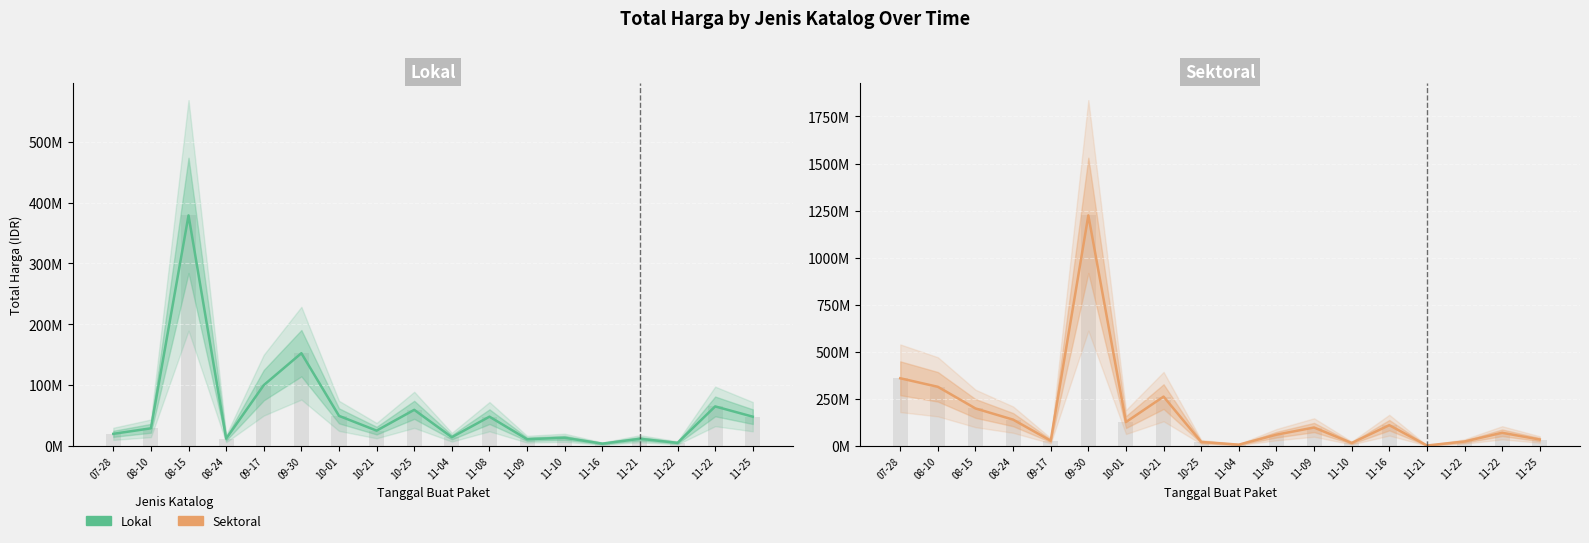

List the series in order of their overall mean, lowest first.

Lokal, Sektoral